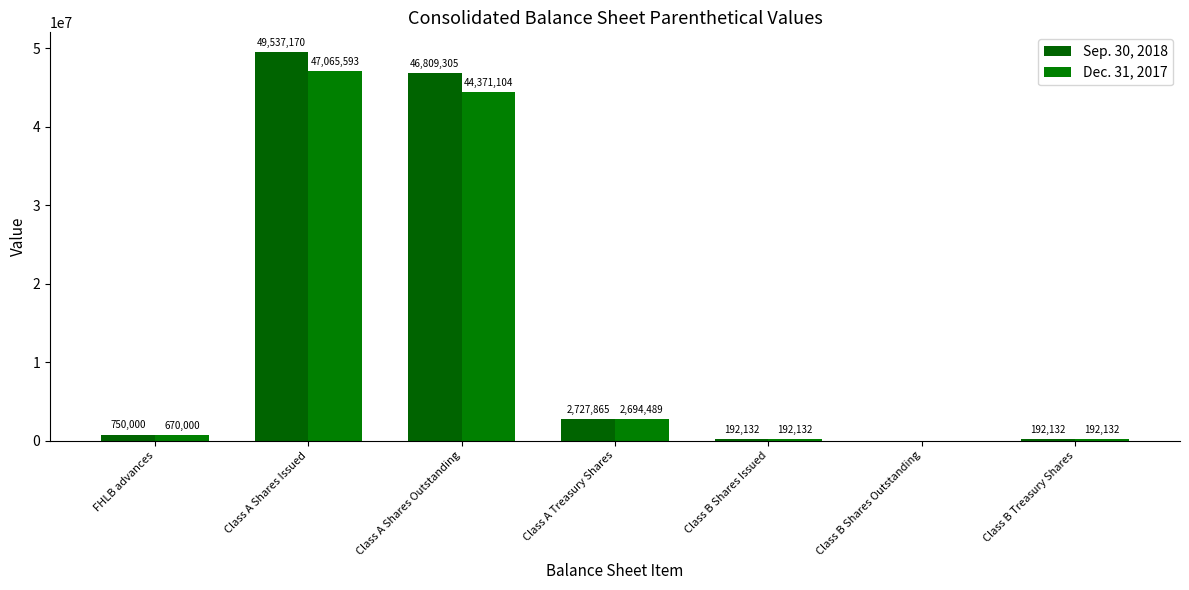

Are the bars horizontal?

No